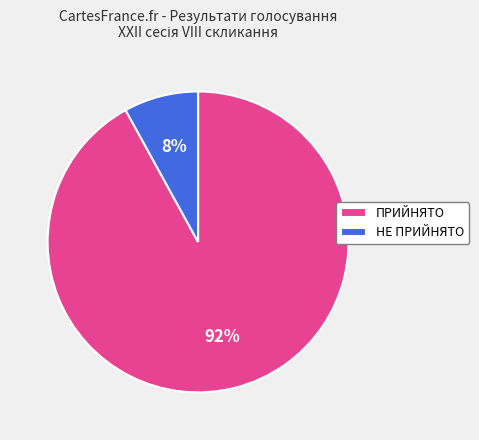

Do НЕ ПРИЙНЯТО and ПРИЙНЯТО together represent more than half of the pie?

Yes